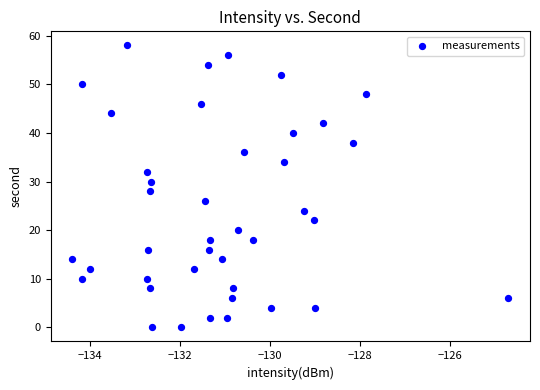

What is the range of Y values (max minus min)?

58